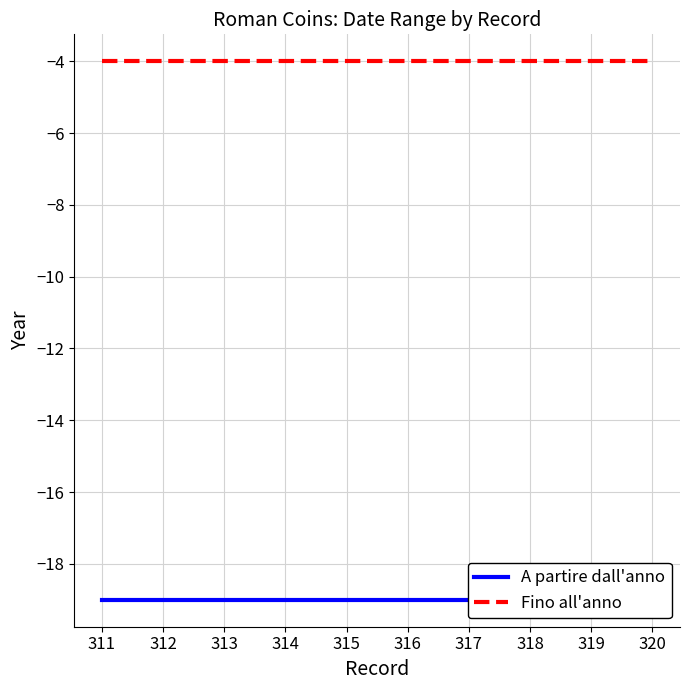

What is the highest value of the A partire dall'anno series?

-19